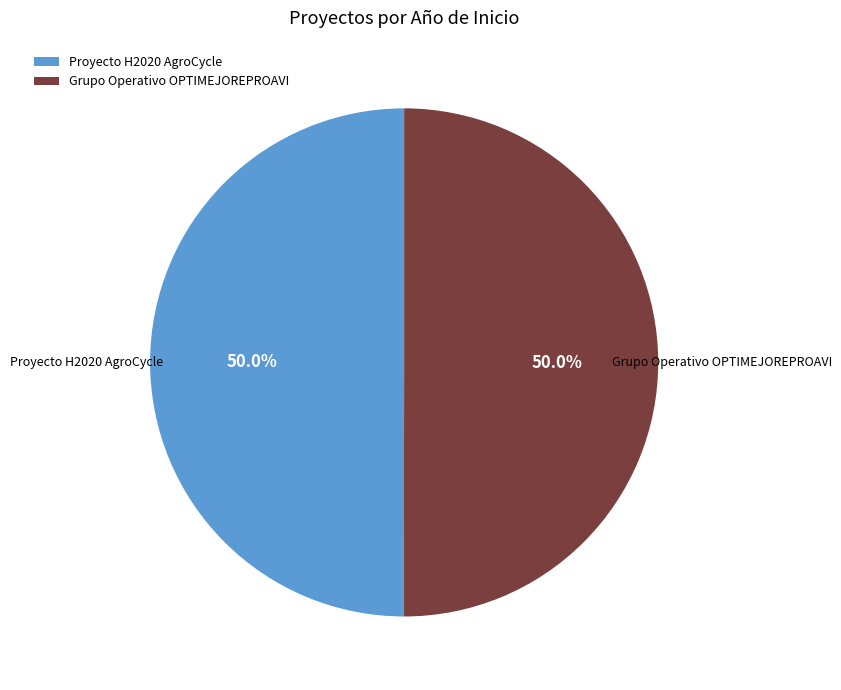

To the nearest percent, what is the combined percentage of Grupo Operativo OPTIMEJOREPROAVI and Proyecto H2020 AgroCycle?

100%